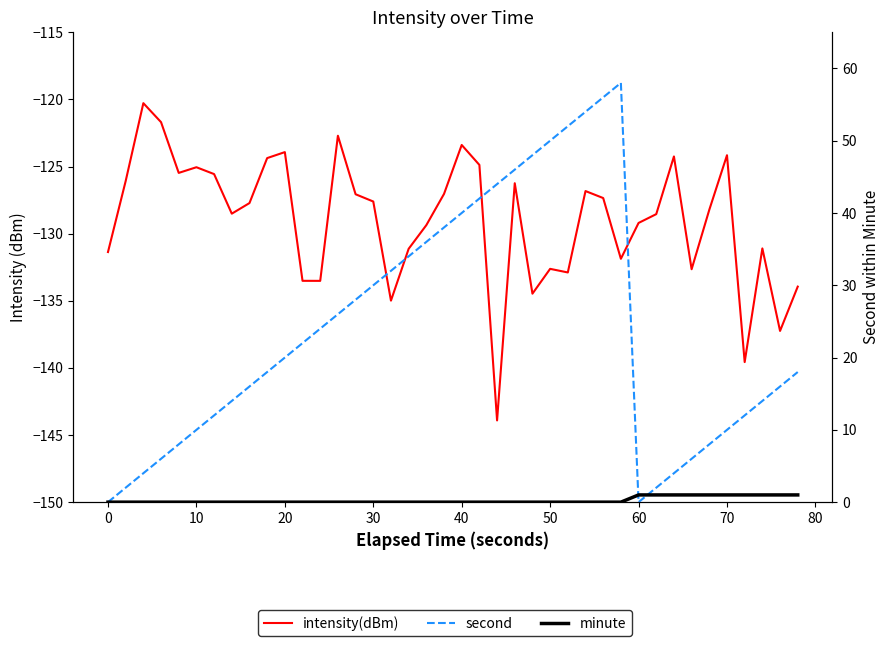

Reading left to right, extract all data points from this chart.

intensity(dBm): -131.4	-126.1	-120.3	-121.7	-125.5	-125.1	-125.6	-128.5	-127.7	-124.4	-123.9	-133.5	-133.5	-122.7	-127.1	-127.6	-135.0	-131.1	-129.4	-127.0	-123.4	-124.9	-143.9	-126.2	-134.5	-132.6	-132.9	-126.8	-127.3	-131.9	-129.2	-128.5	-124.2	-132.7	-128.2	-124.2	-139.6	-131.1	-137.2	-133.9
second: 0.0	2.0	4.0	6.0	8.0	10.0	12.0	14.0	16.0	18.0	20.0	22.0	24.0	26.0	28.0	30.0	32.0	34.0	36.0	38.0	40.0	42.0	44.0	46.0	48.0	50.0	52.0	54.0	56.0	58.0	0.0	2.0	4.0	6.0	8.0	10.0	12.0	14.0	16.0	18.0
minute: 0.0	0.0	0.0	0.0	0.0	0.0	0.0	0.0	0.0	0.0	0.0	0.0	0.0	0.0	0.0	0.0	0.0	0.0	0.0	0.0	0.0	0.0	0.0	0.0	0.0	0.0	0.0	0.0	0.0	0.0	1.0	1.0	1.0	1.0	1.0	1.0	1.0	1.0	1.0	1.0